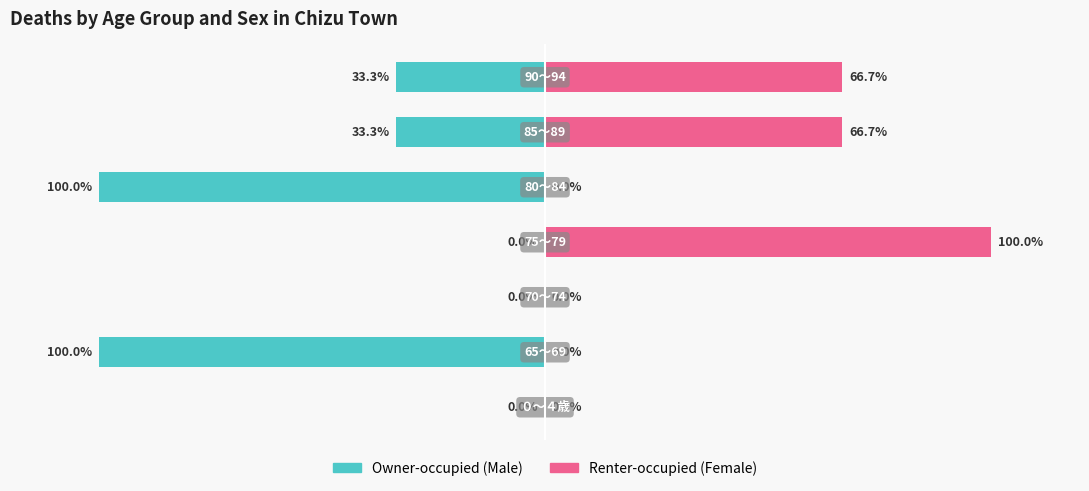

At which category does the chart reach its minimum across all series?

０～４歳